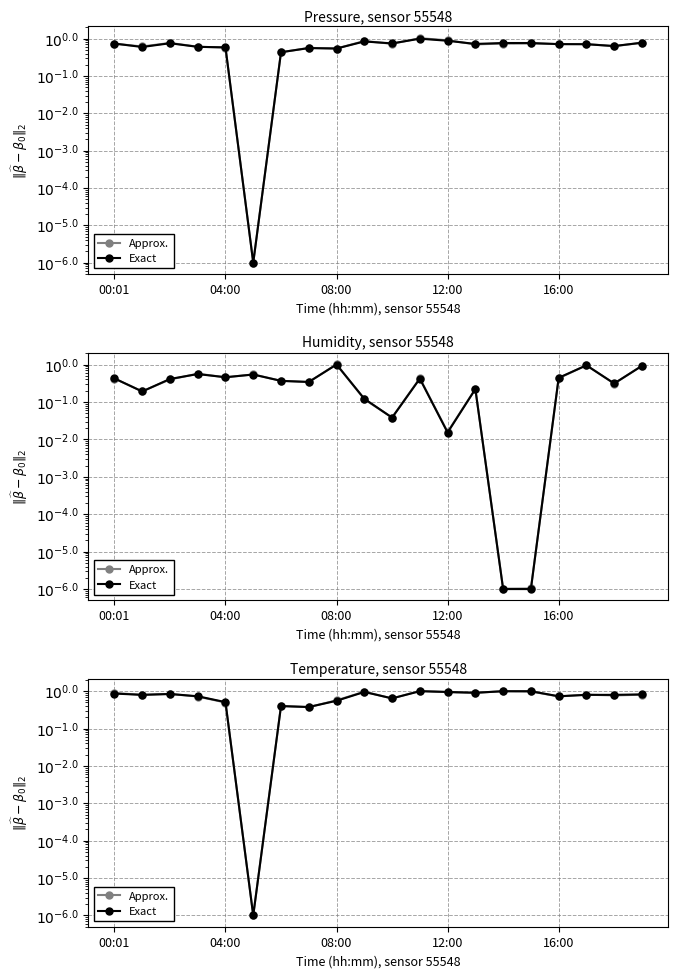

Reading left to right, what are all the values shown in this chart?

Approx.: 0.9	0.8	0.8	0.7	0.5	0.0	0.4	0.4	0.6	1.0	0.6	1.0	0.9	0.9	1.0	1.0	0.7	0.8	0.8	0.8
Exact: 0.9	0.8	0.8	0.7	0.5	0.0	0.4	0.4	0.6	1.0	0.6	1.0	1.0	0.9	1.0	1.0	0.7	0.8	0.8	0.8